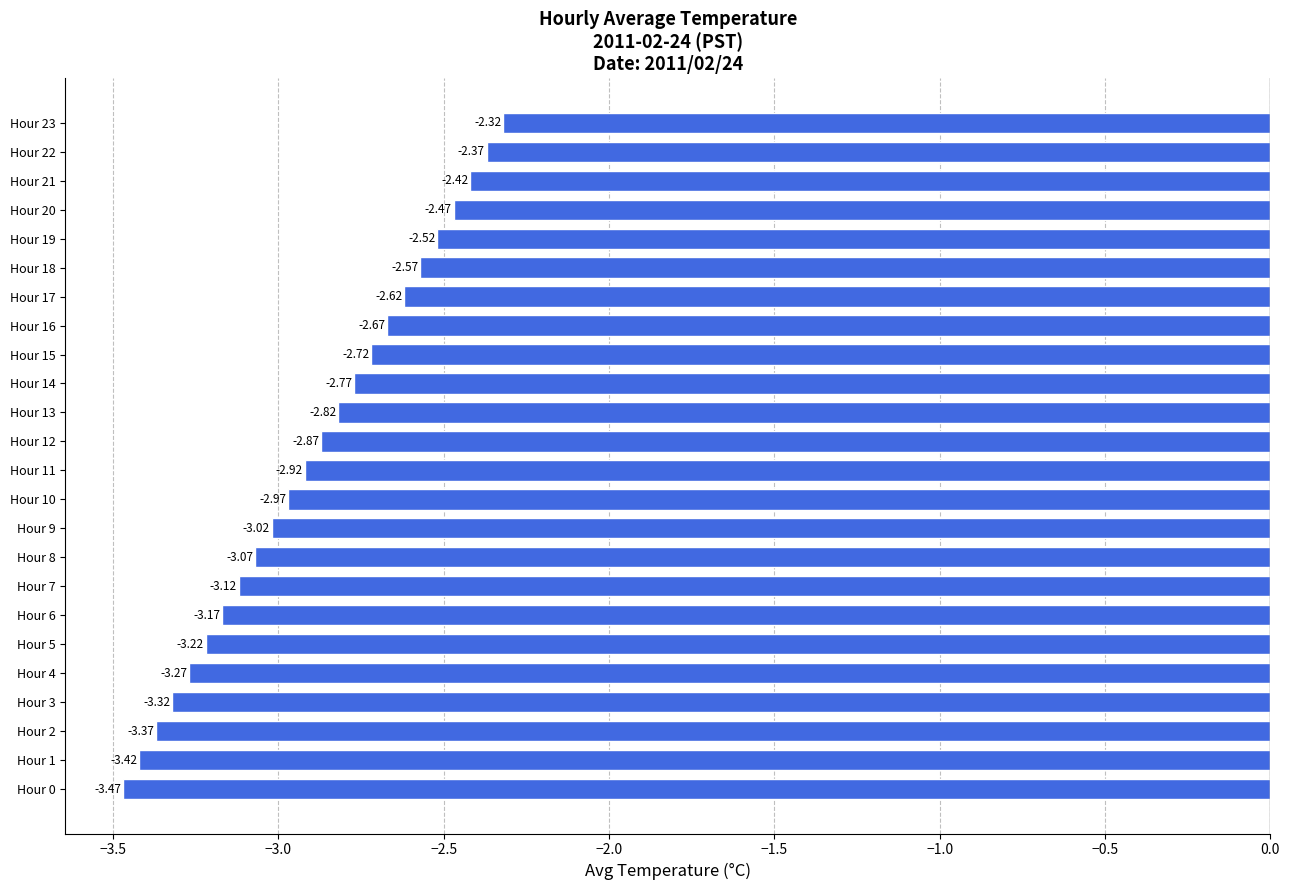

What is the sum of the values at Hour 6 and Hour 4?

-6.4